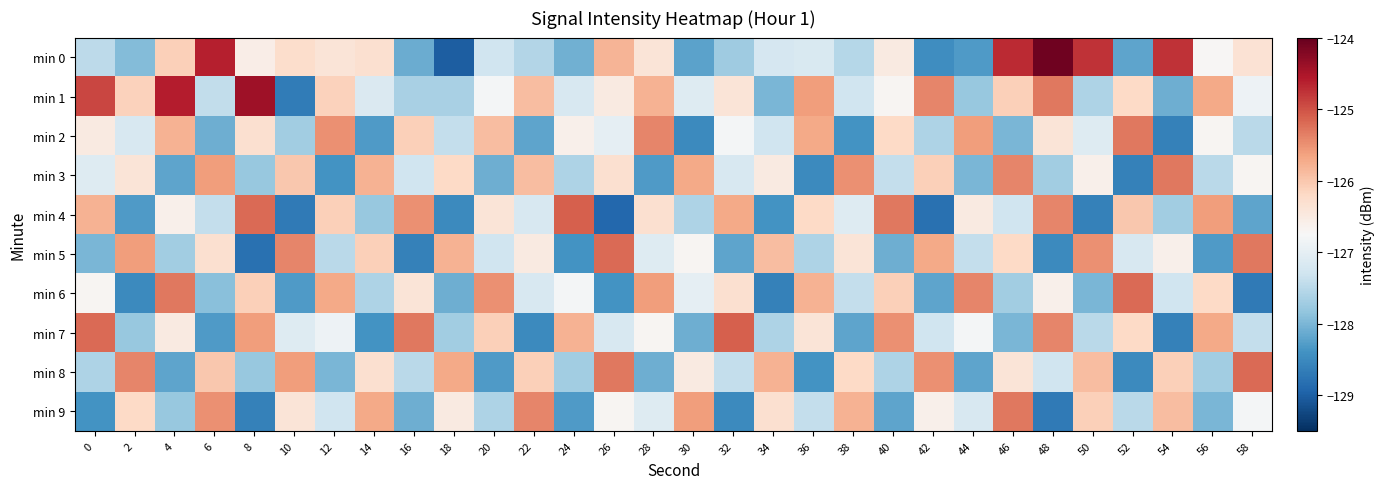

Reading left to right, extract all data points from this chart.

min 0: 0=-127.5	2=-127.9	4=-126.1	6=-124.6	8=-126.6	10=-126.3	12=-126.4	14=-126.3	16=-128.1	18=-129.0	20=-127.3	22=-127.6	24=-128.1	26=-125.8	28=-126.4	30=-128.2	32=-127.7	34=-127.2	36=-127.2	38=-127.5	40=-126.5	42=-128.5	44=-128.3	46=-124.7	48=-124.1	50=-124.8	52=-128.2	54=-124.8	56=-126.7	58=-126.4
min 1: 0=-124.9	2=-126.1	4=-124.6	6=-127.4	8=-124.4	10=-128.7	12=-126.1	14=-127.1	16=-127.6	18=-127.6	20=-126.8	22=-125.9	24=-127.2	26=-126.5	28=-125.8	30=-127.1	32=-126.4	34=-128.0	36=-125.6	38=-127.3	40=-126.7	42=-125.4	44=-127.8	46=-126.1	48=-125.3	50=-127.6	52=-126.2	54=-128.1	56=-125.7	58=-126.9
min 2: 0=-126.5	2=-127.2	4=-125.8	6=-128.1	8=-126.3	10=-127.7	12=-125.5	14=-128.3	16=-126.1	18=-127.4	20=-125.9	22=-128.2	24=-126.6	26=-127.0	28=-125.4	30=-128.5	32=-126.8	34=-127.3	36=-125.7	38=-128.4	40=-126.2	42=-127.6	44=-125.6	46=-128.0	48=-126.4	50=-127.1	52=-125.3	54=-128.6	56=-126.7	58=-127.5
min 3: 0=-127.1	2=-126.4	4=-128.2	6=-125.6	8=-127.8	10=-126.0	12=-128.4	14=-125.8	16=-127.3	18=-126.2	20=-128.1	22=-125.9	24=-127.6	26=-126.3	28=-128.3	30=-125.7	32=-127.2	34=-126.5	36=-128.5	38=-125.5	40=-127.4	42=-126.1	44=-128.0	46=-125.4	48=-127.7	50=-126.6	52=-128.6	54=-125.3	56=-127.5	58=-126.7
min 4: 0=-125.8	2=-128.3	4=-126.6	6=-127.4	8=-125.2	10=-128.7	12=-126.1	14=-127.8	16=-125.5	18=-128.5	20=-126.4	22=-127.2	24=-125.1	26=-128.9	28=-126.3	30=-127.6	32=-125.7	34=-128.4	36=-126.2	38=-127.1	40=-125.3	42=-128.8	44=-126.5	46=-127.3	48=-125.4	50=-128.6	52=-126.0	54=-127.7	56=-125.6	58=-128.2
min 5: 0=-128.0	2=-125.6	4=-127.7	6=-126.3	8=-128.8	10=-125.4	12=-127.5	14=-126.1	16=-128.6	18=-125.8	20=-127.3	22=-126.5	24=-128.4	26=-125.2	28=-127.1	30=-126.7	32=-128.2	34=-125.9	36=-127.6	38=-126.4	40=-128.1	42=-125.7	44=-127.4	46=-126.2	48=-128.5	50=-125.5	52=-127.2	54=-126.6	56=-128.3	58=-125.3
min 6: 0=-126.7	2=-128.5	4=-125.3	6=-127.9	8=-126.1	10=-128.3	12=-125.7	14=-127.6	16=-126.4	18=-128.1	20=-125.5	22=-127.2	24=-126.8	26=-128.4	28=-125.6	30=-127.0	32=-126.3	34=-128.6	36=-125.8	38=-127.4	40=-126.1	42=-128.2	44=-125.4	46=-127.7	48=-126.6	50=-128.0	52=-125.2	54=-127.3	56=-126.2	58=-128.7
min 7: 0=-125.2	2=-127.8	4=-126.5	6=-128.3	8=-125.6	10=-127.1	12=-126.9	14=-128.4	16=-125.3	18=-127.7	20=-126.1	22=-128.5	24=-125.8	26=-127.2	28=-126.7	30=-128.1	32=-125.1	34=-127.6	36=-126.4	38=-128.2	40=-125.5	42=-127.3	44=-126.8	46=-128.0	48=-125.4	50=-127.5	52=-126.2	54=-128.6	56=-125.7	58=-127.4
min 8: 0=-127.6	2=-125.4	4=-128.2	6=-126.0	8=-127.8	10=-125.6	12=-128.0	14=-126.3	16=-127.5	18=-125.7	20=-128.3	22=-126.1	24=-127.7	26=-125.3	28=-128.1	30=-126.5	32=-127.4	34=-125.8	36=-128.4	38=-126.2	40=-127.6	42=-125.5	44=-128.2	46=-126.4	48=-127.3	50=-125.9	52=-128.5	54=-126.1	56=-127.7	58=-125.2
min 9: 0=-128.4	2=-126.2	4=-127.8	6=-125.5	8=-128.6	10=-126.4	12=-127.3	14=-125.7	16=-128.1	18=-126.5	20=-127.6	22=-125.4	24=-128.3	26=-126.7	28=-127.1	30=-125.6	32=-128.5	34=-126.3	36=-127.4	38=-125.8	40=-128.2	42=-126.6	44=-127.2	46=-125.3	48=-128.7	50=-126.1	52=-127.5	54=-125.9	56=-128.0	58=-126.8